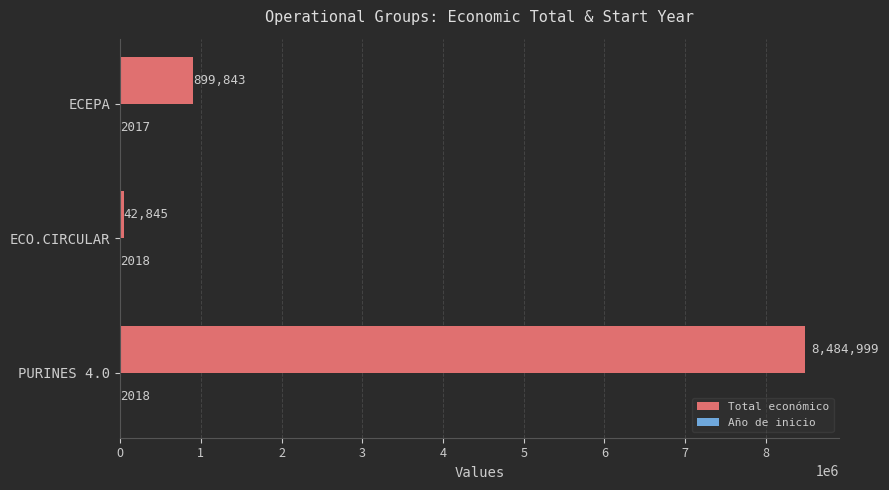

Which series changed the most between PURINES 4.0 and ECEPA?

Total económico